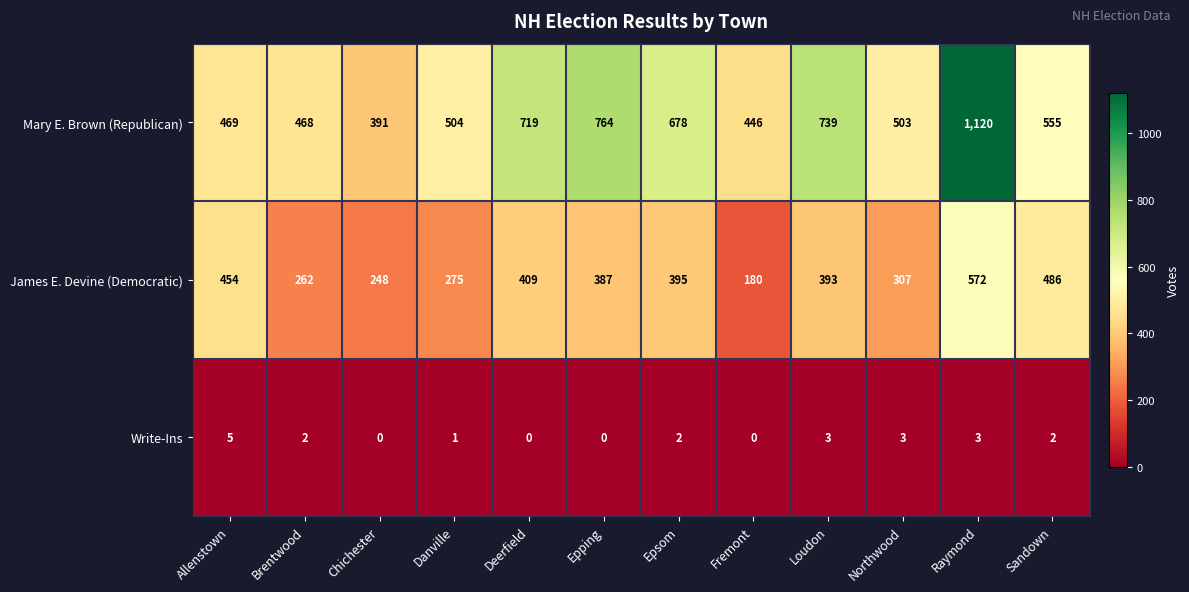

At how many categories does at least one series exceed 571?

5